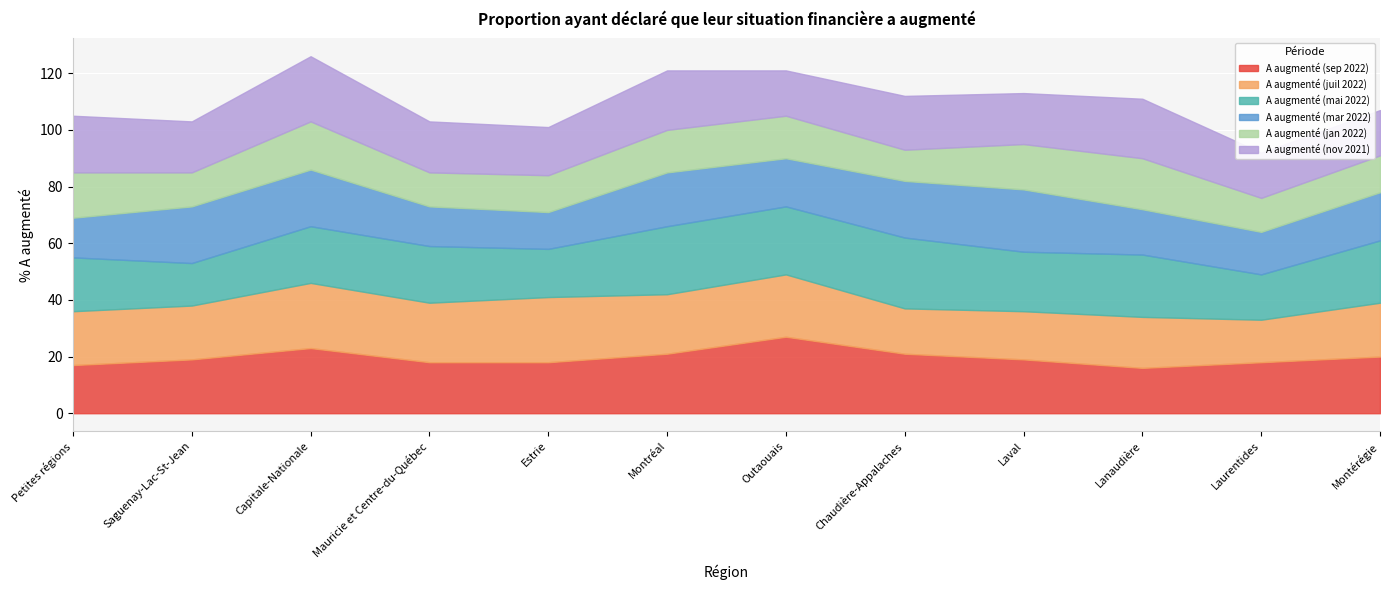

Reading left to right, what are all the values shown in this chart?

A augmenté (sep 2022): 17	19	23	18	18	21	27	21	19	16	18	20
A augmenté (juil 2022): 19	19	23	21	23	21	22	16	17	18	15	19
A augmenté (mai 2022): 19	15	20	20	17	24	24	25	21	22	16	22
A augmenté (mar 2022): 14	20	20	14	13	19	17	20	22	16	15	17
A augmenté (jan 2022): 16	12	17	12	13	15	15	11	16	18	12	13
A augmenté (nov 2021): 20	18	23	18	17	21	16	19	18	21	16	16